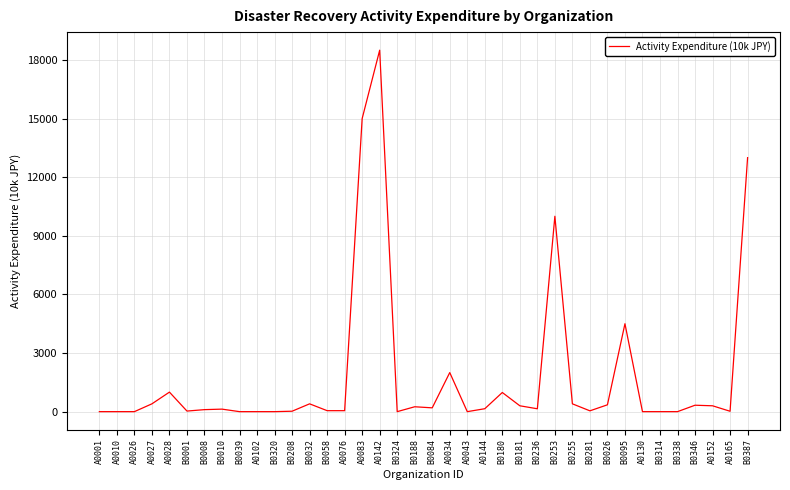

What is the maximum value shown in the chart?

18500